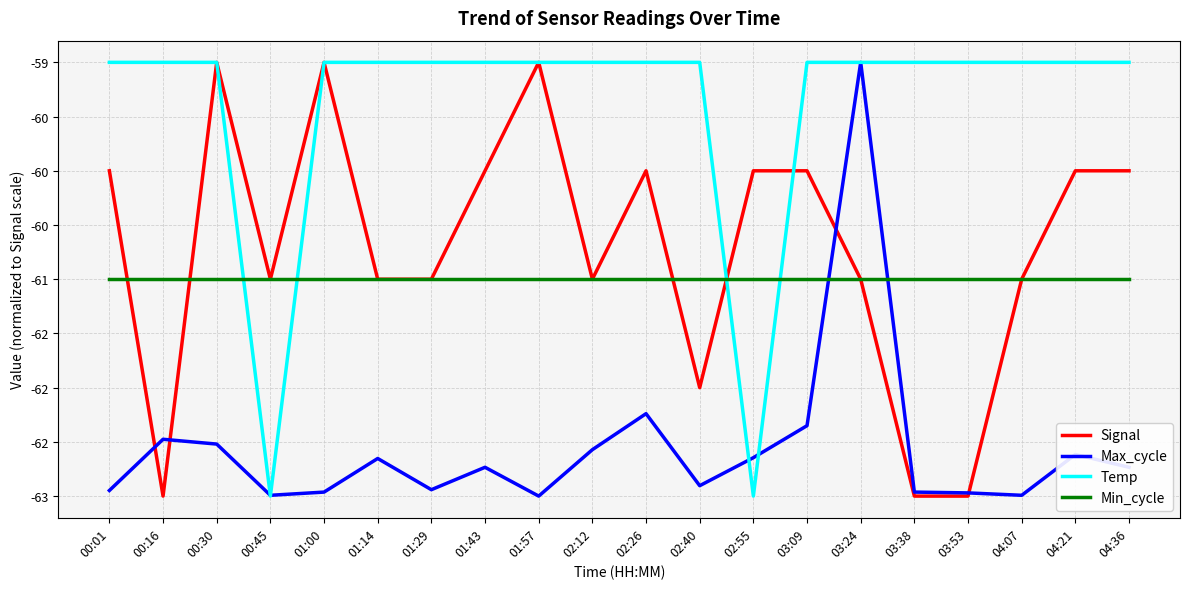

What is the total value across all series at 00:16?

-245.5